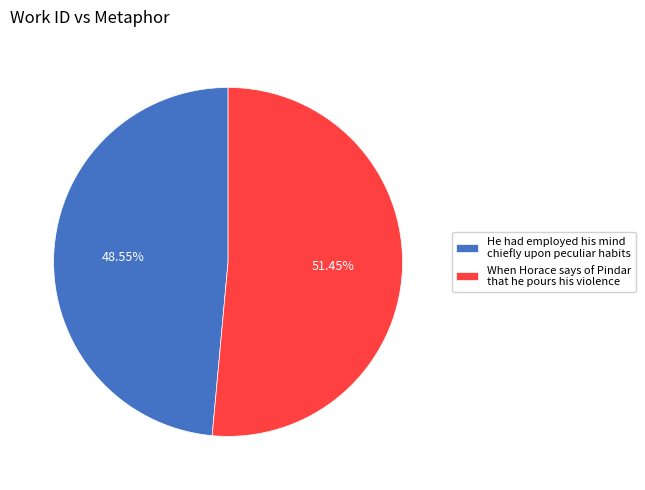

To the nearest percent, what portion does He had employed his mind chiefly upon peculiar habits represent?

49%